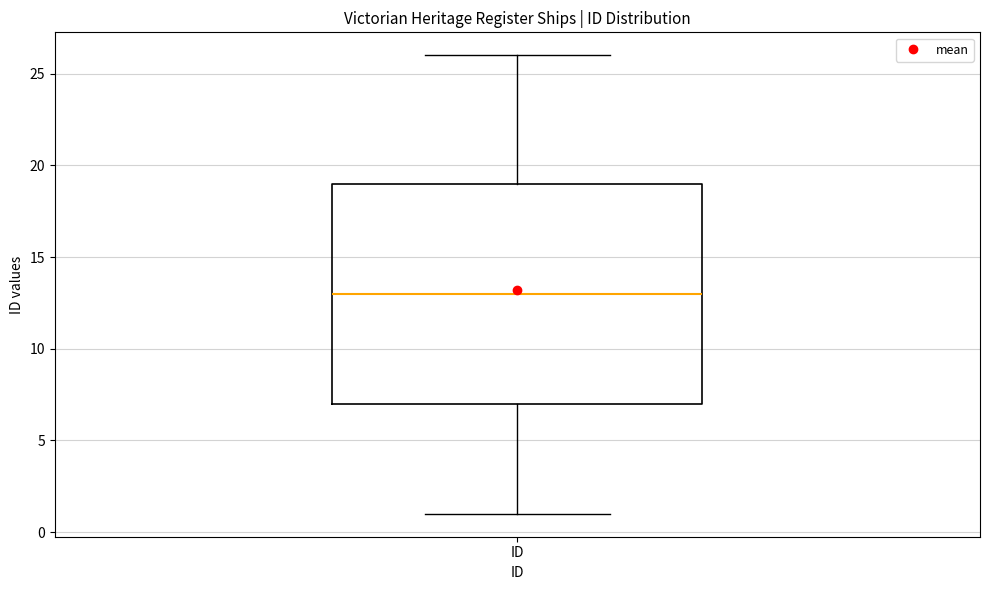

Read this box plot against the y-axis: the position of the median line, the range covered by the box, and the ends of both whiskers. The values are not printed on the chart, so give them approximately, as read against the axis.

median 13, box 7 to 19, whiskers 1 to 26